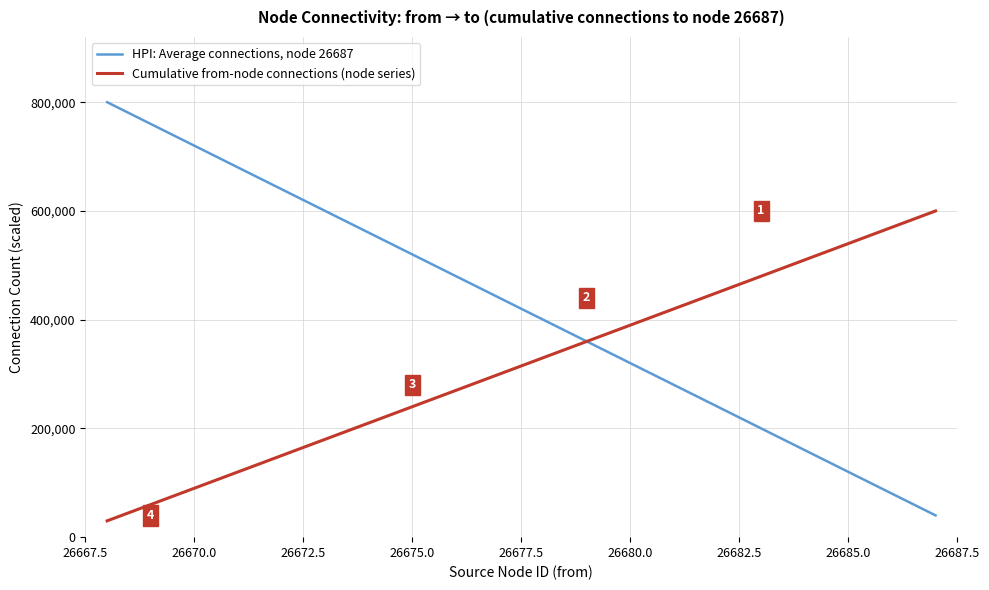

What is the sum of all Cumulative from-node connections (node series) values?

6300000